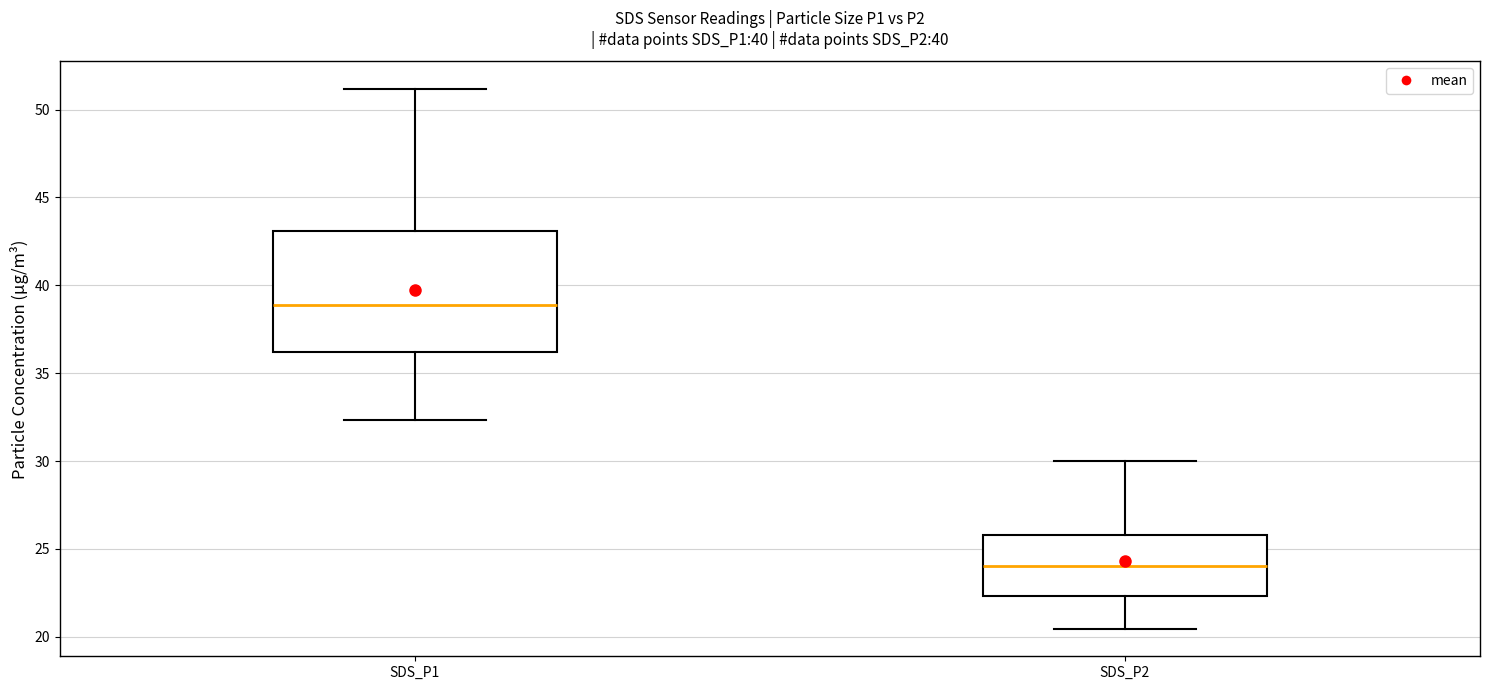

Where does the median line of the box for SDS_P1 sit on the y-axis? The values are not printed on the chart, so give them approximately, as read against the axis.

39.0